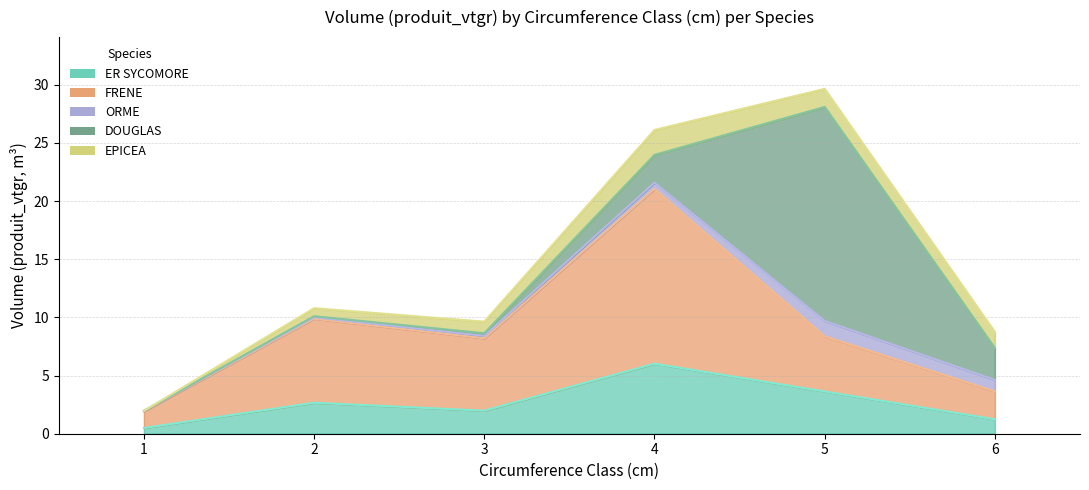

How many categories are shown in the chart?

6